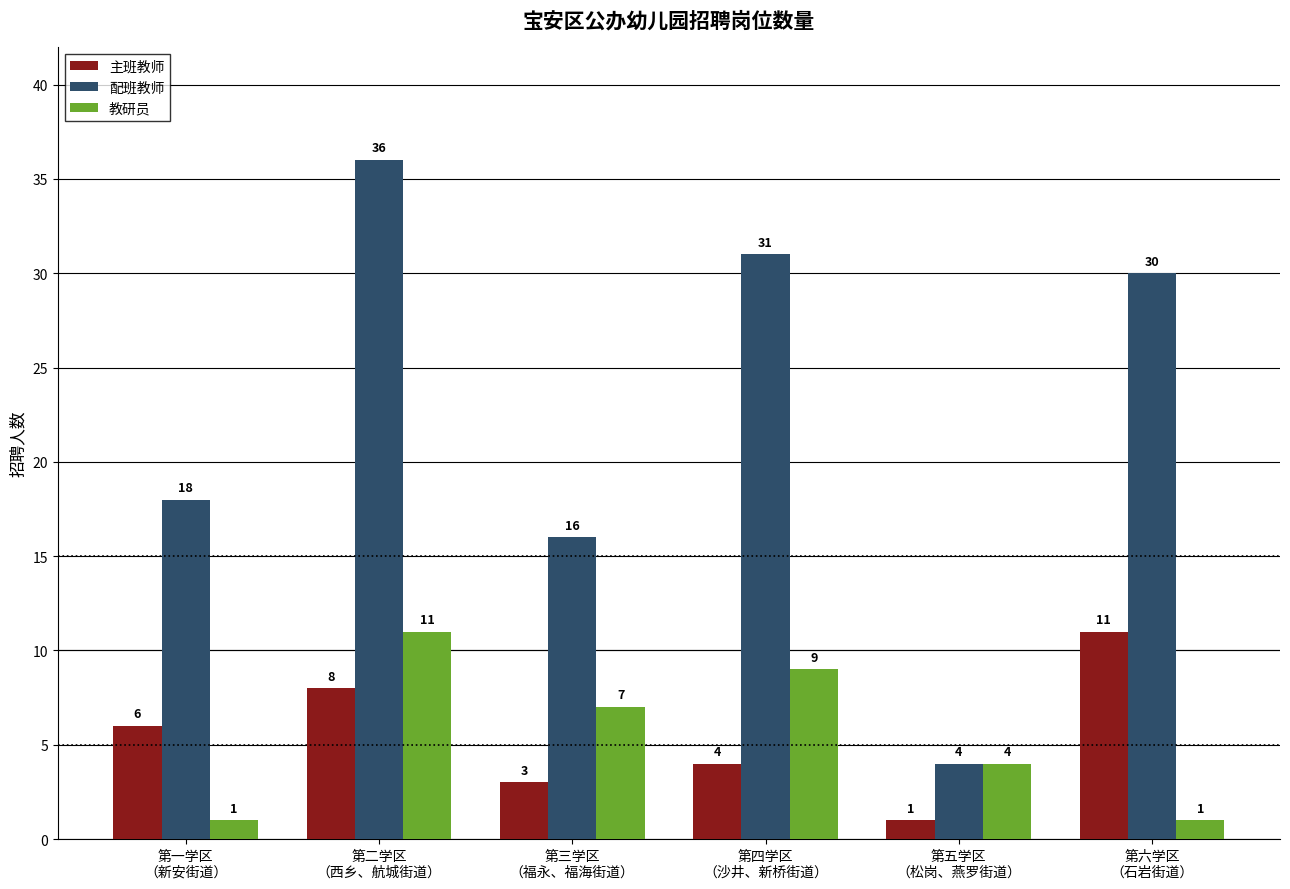

What is the minimum value shown in the chart?

1